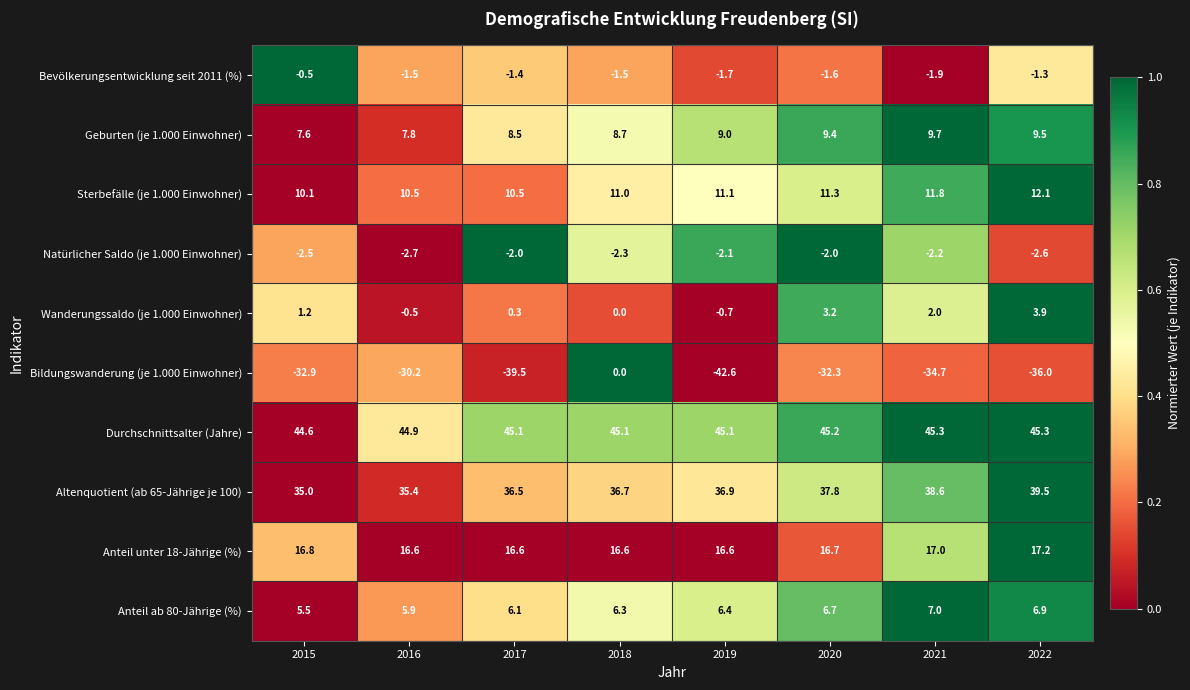

At which label does Altenquotient (ab 65-Jährige je 100) reach its minimum?

2015